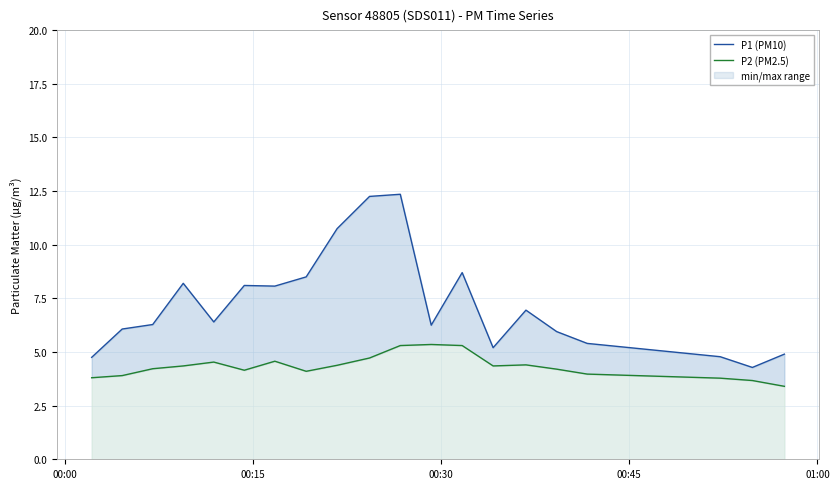

What is the maximum value shown in the chart?

12.3